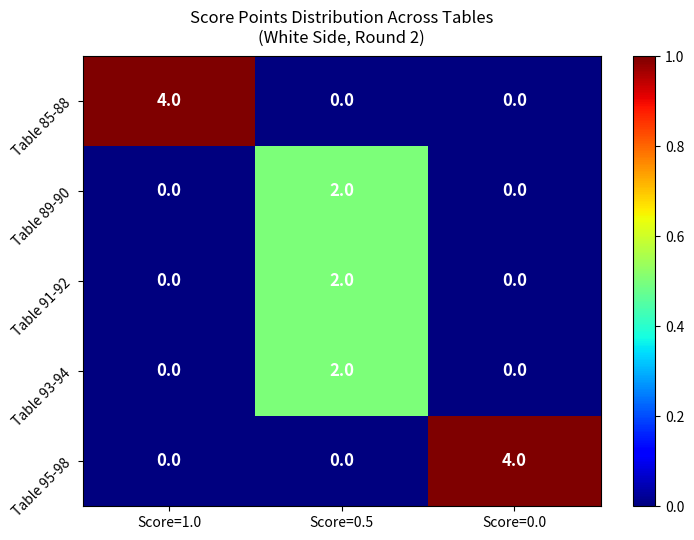

Reading right to left, transcribe all the data shown in this chart.

Table 85-88: Score=0.0=0	Score=0.5=0	Score=1.0=4
Table 89-90: Score=0.0=0	Score=0.5=2	Score=1.0=0
Table 91-92: Score=0.0=0	Score=0.5=2	Score=1.0=0
Table 93-94: Score=0.0=0	Score=0.5=2	Score=1.0=0
Table 95-98: Score=0.0=4	Score=0.5=0	Score=1.0=0